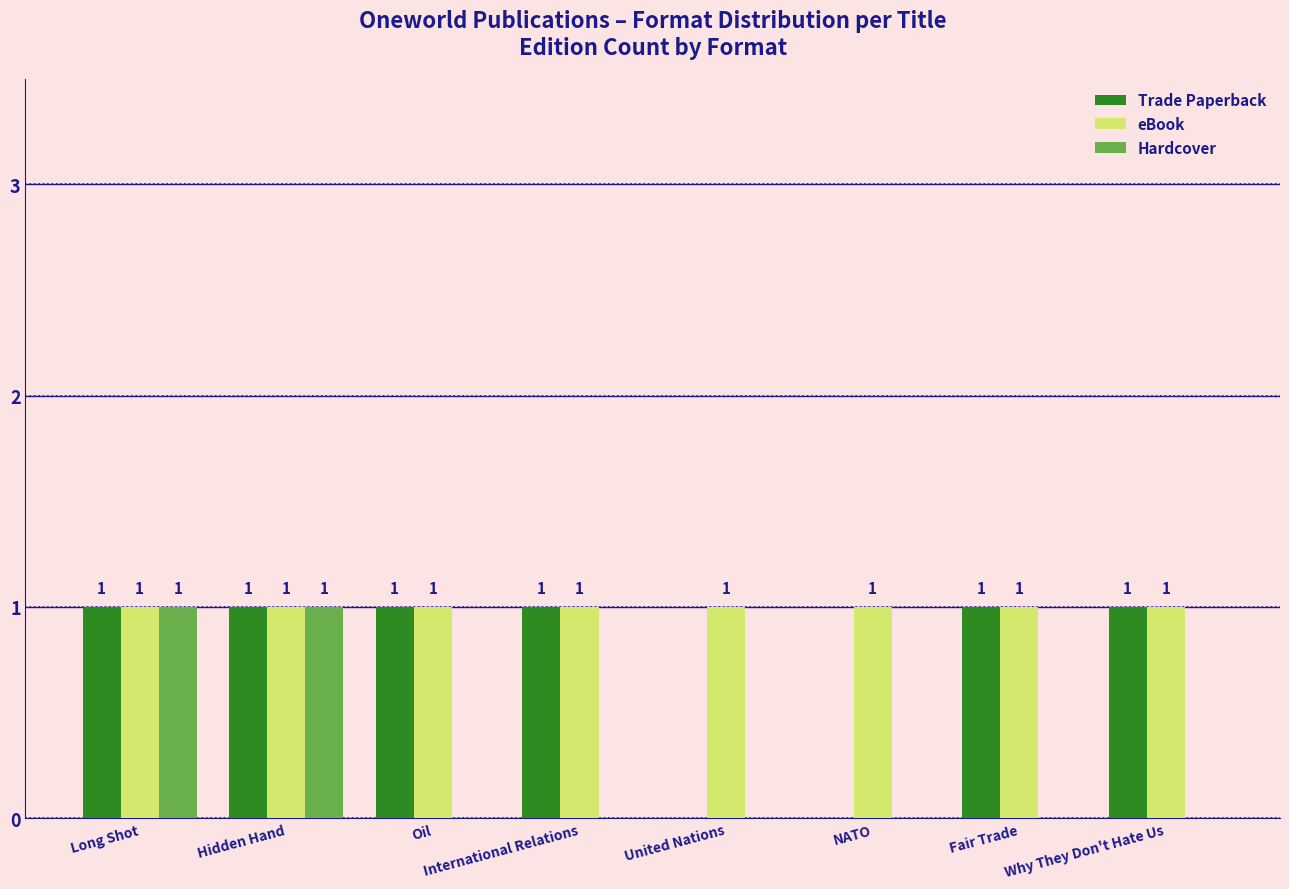

Between Hidden Hand and International Relations, which series saw the biggest shift?

Hardcover